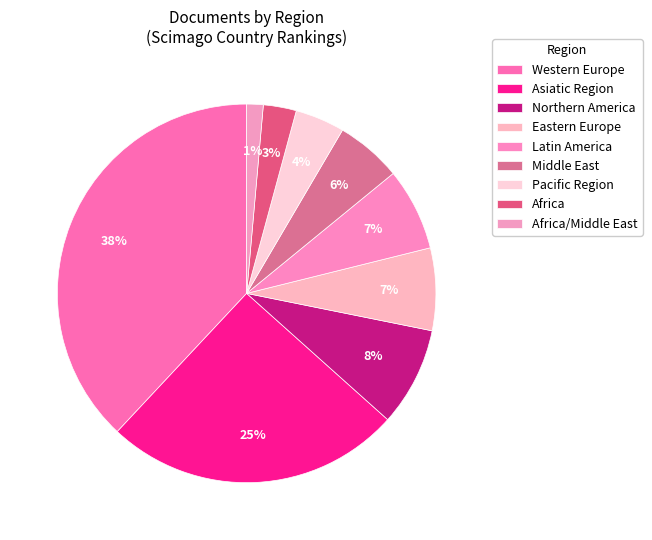

Between Asiatic Region and Eastern Europe, which is larger?

Asiatic Region